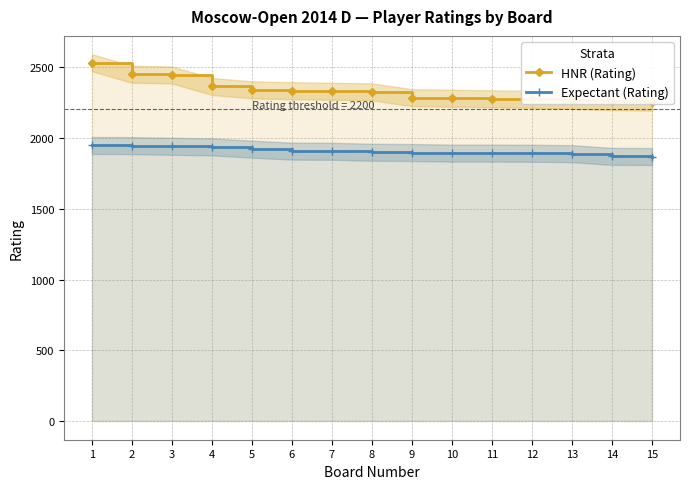

Where does the Expectant (Rating) series first go above 1897?

1